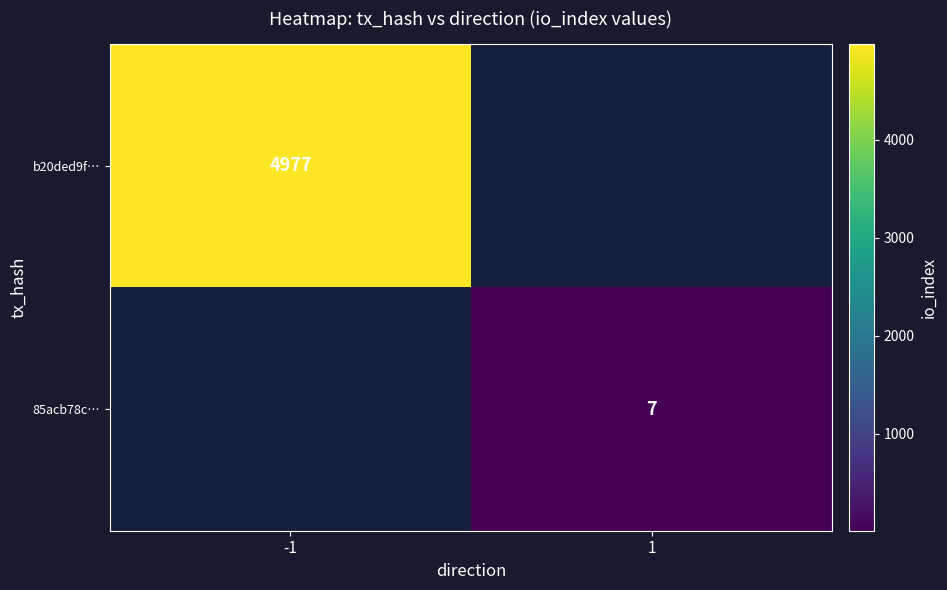

The value of 85acb78c… at 1 is 2. True or false?

False